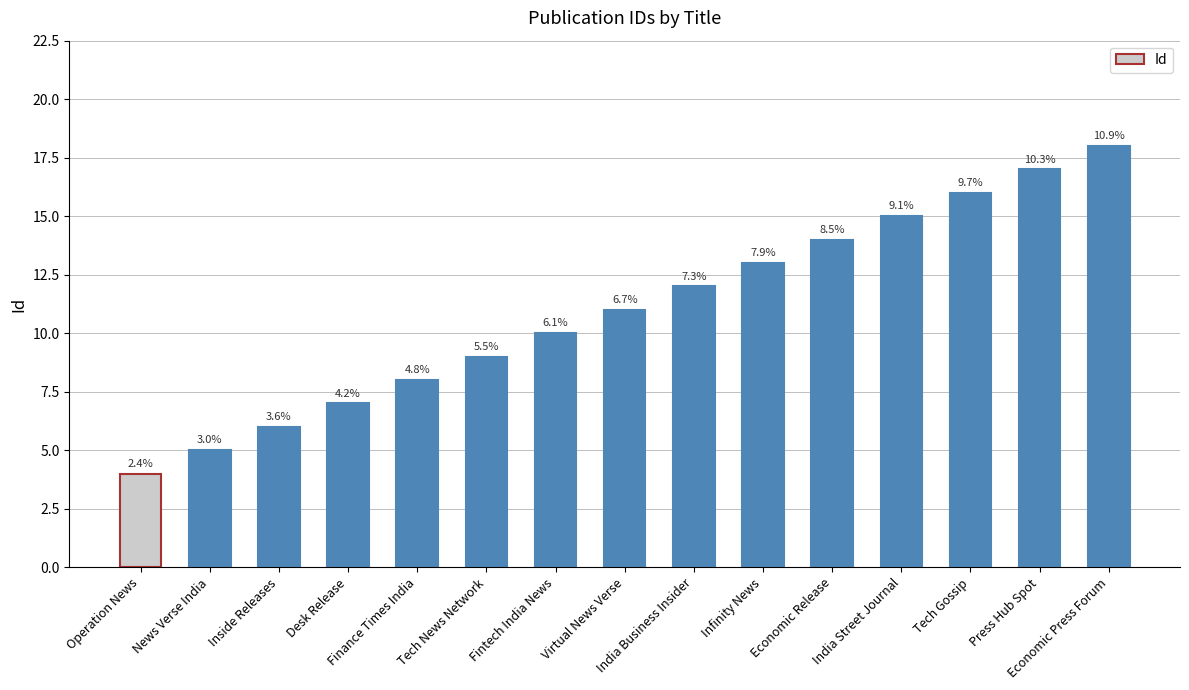

How many bars are there in total?

15